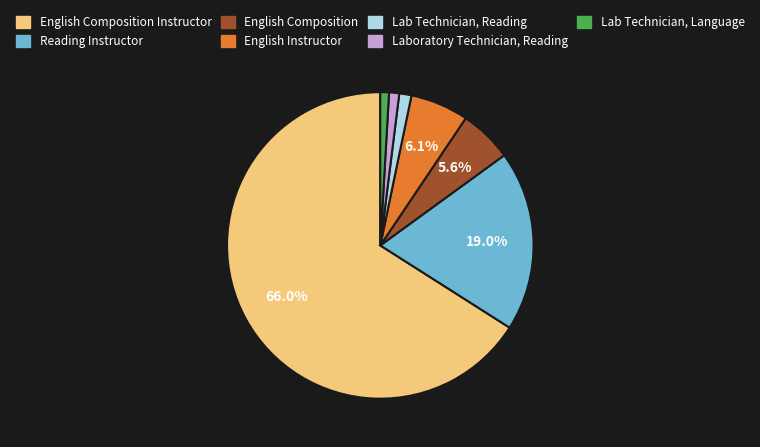

How many slices are in this pie chart?

7